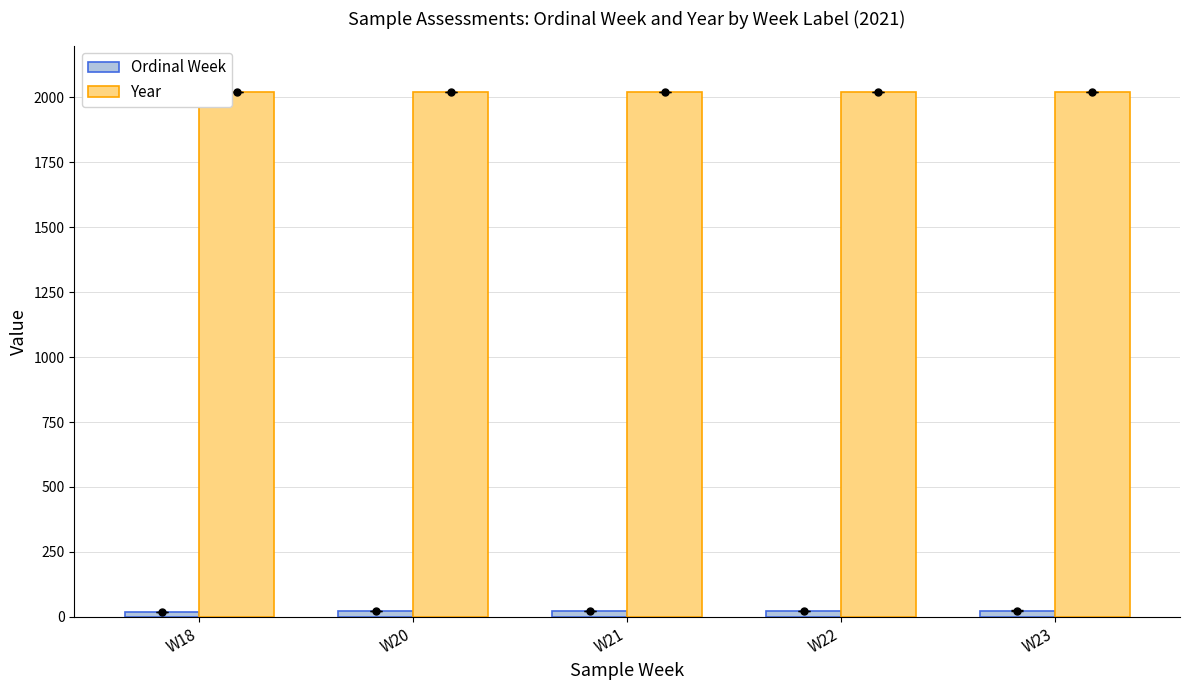

What is the total value across all series at W21?

2043